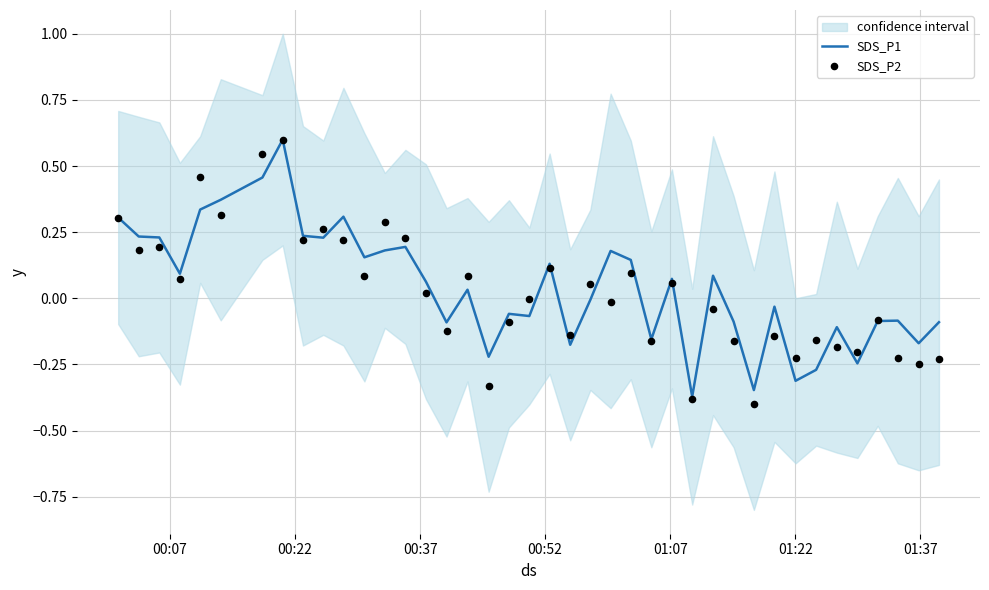

What are all the series names shown in the legend?

SDS_P1, SDS_P2